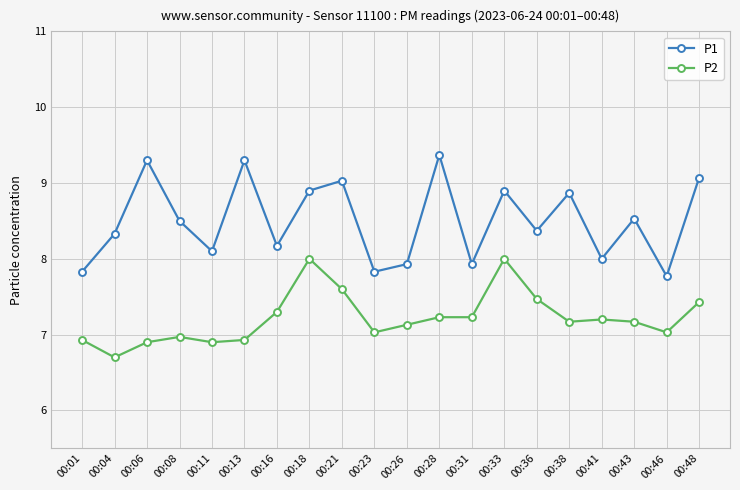

True or false: P1 and P2 cross at least once.

False